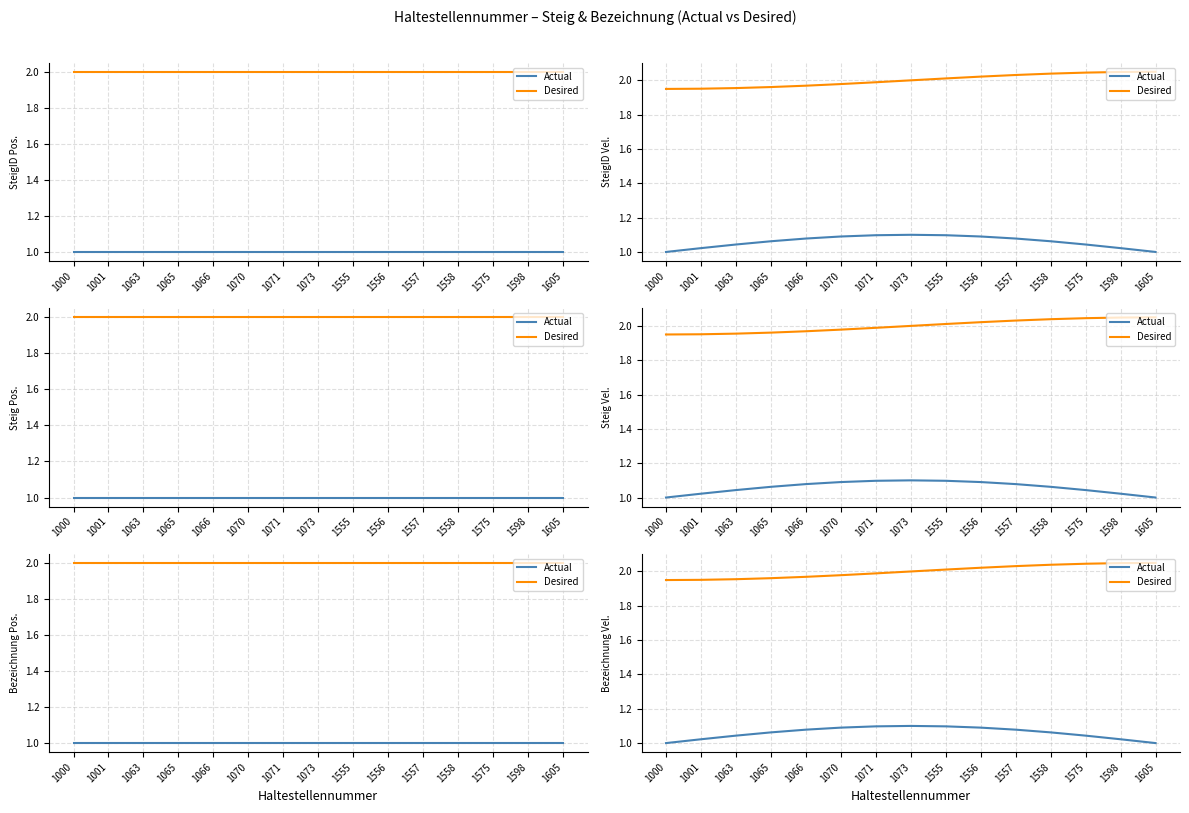

Which series has the largest range (max minus min)?

Actual